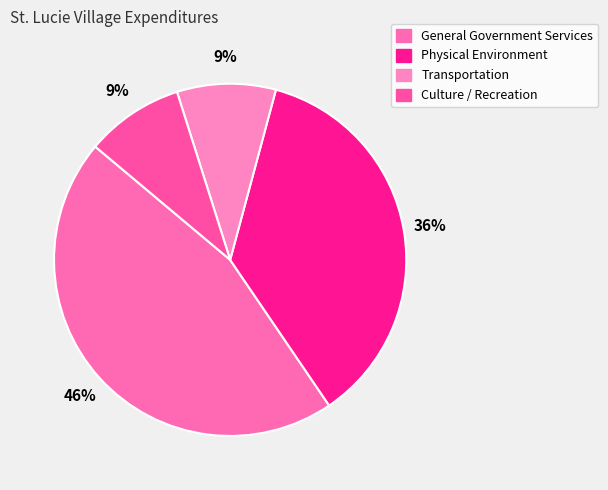

Count the number of slices in the pie.

4